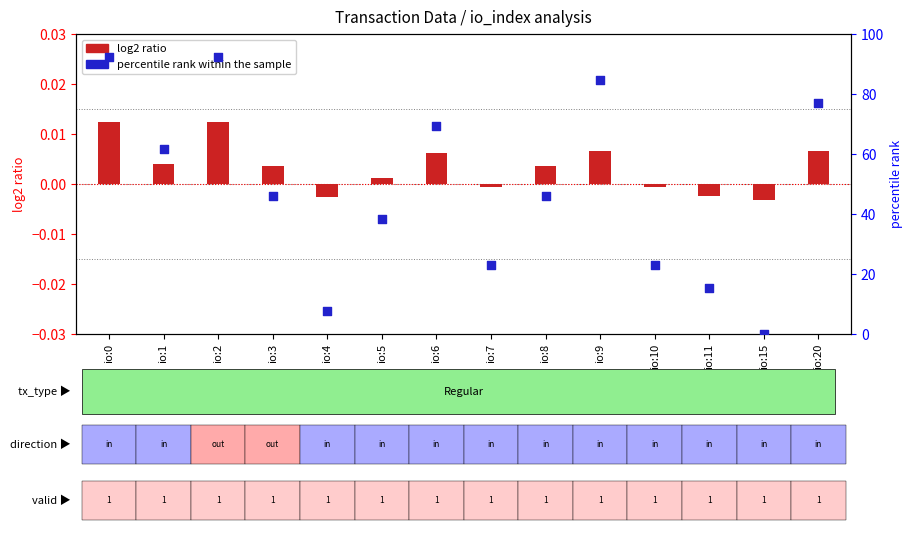

At how many categories does at least one series exceed 91?

2